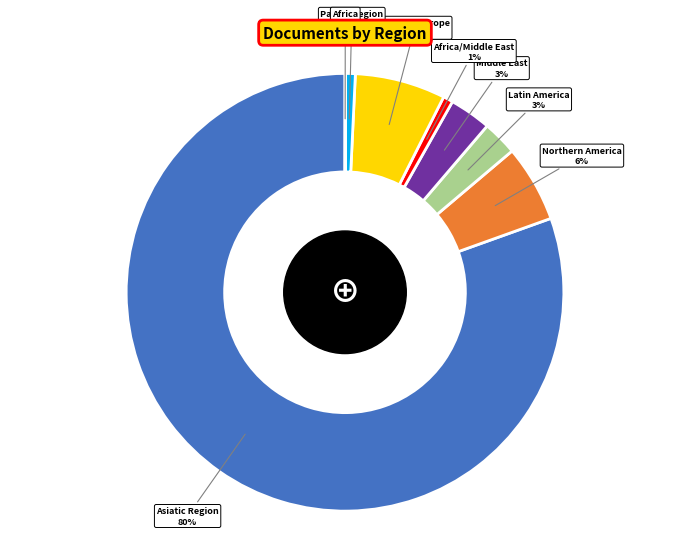

Which slice is the largest?

Asiatic Region